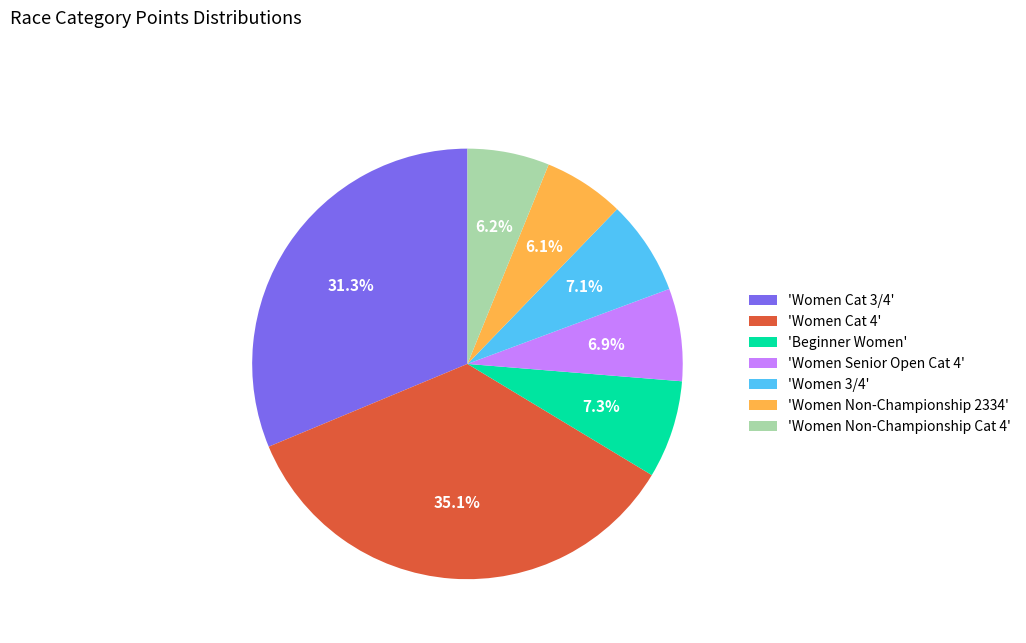

To the nearest percent, what is the average slice percentage?

14%